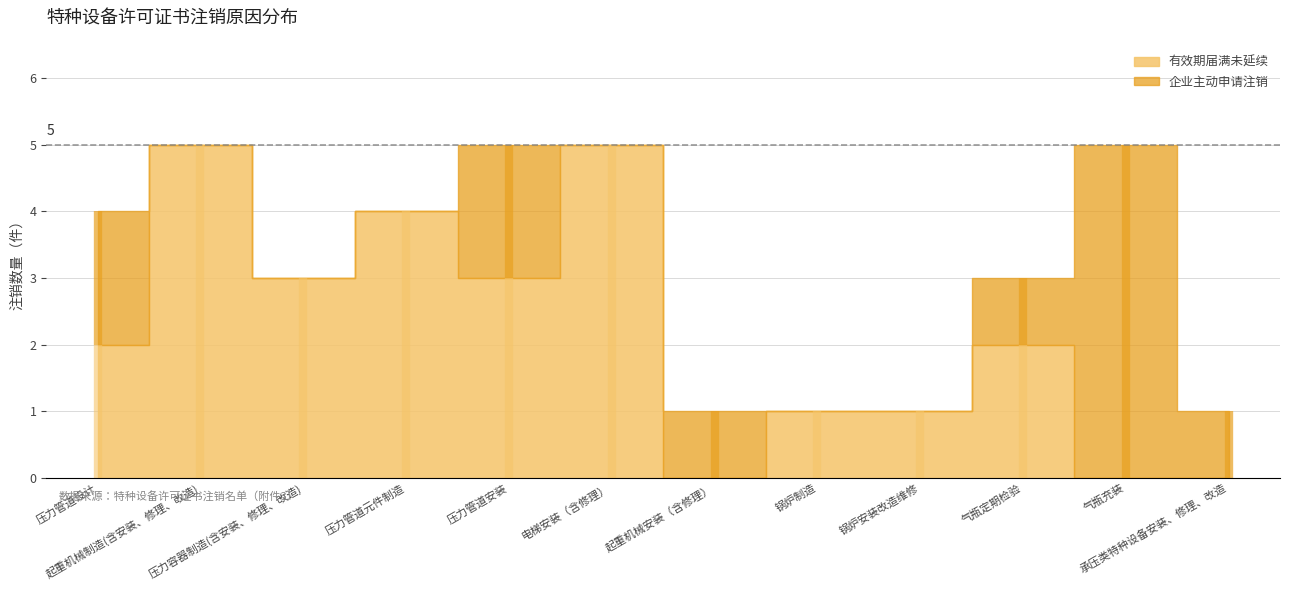

Rank the series by their maximum value, from lowest to highest.

有效期届满未延续, 企业主动申请注销